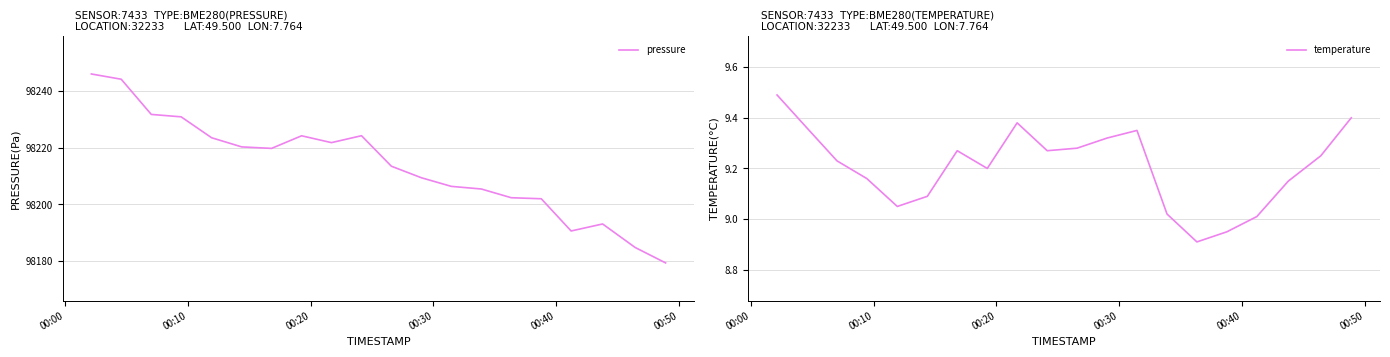

Which series has the largest total across all categories?

pressure